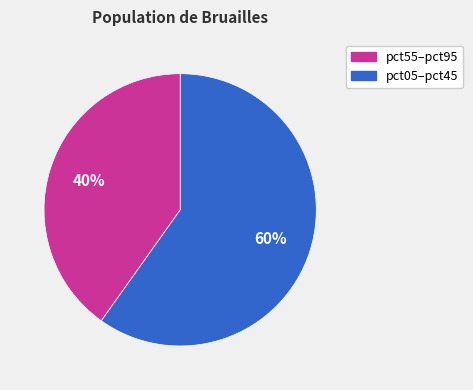

To the nearest percent, what is the average slice percentage?

50%